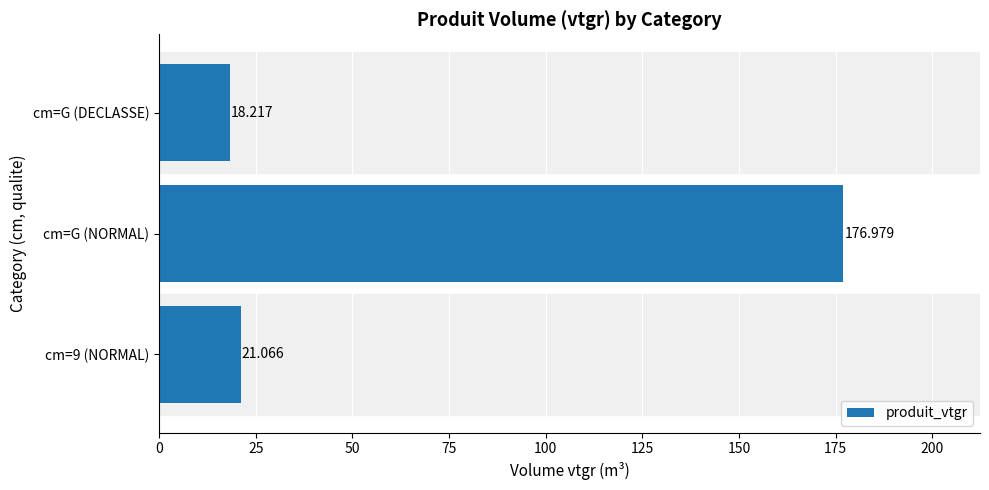

List the labels in order of value, largest first.

cm=G (NORMAL), cm=9 (NORMAL), cm=G (DECLASSE)